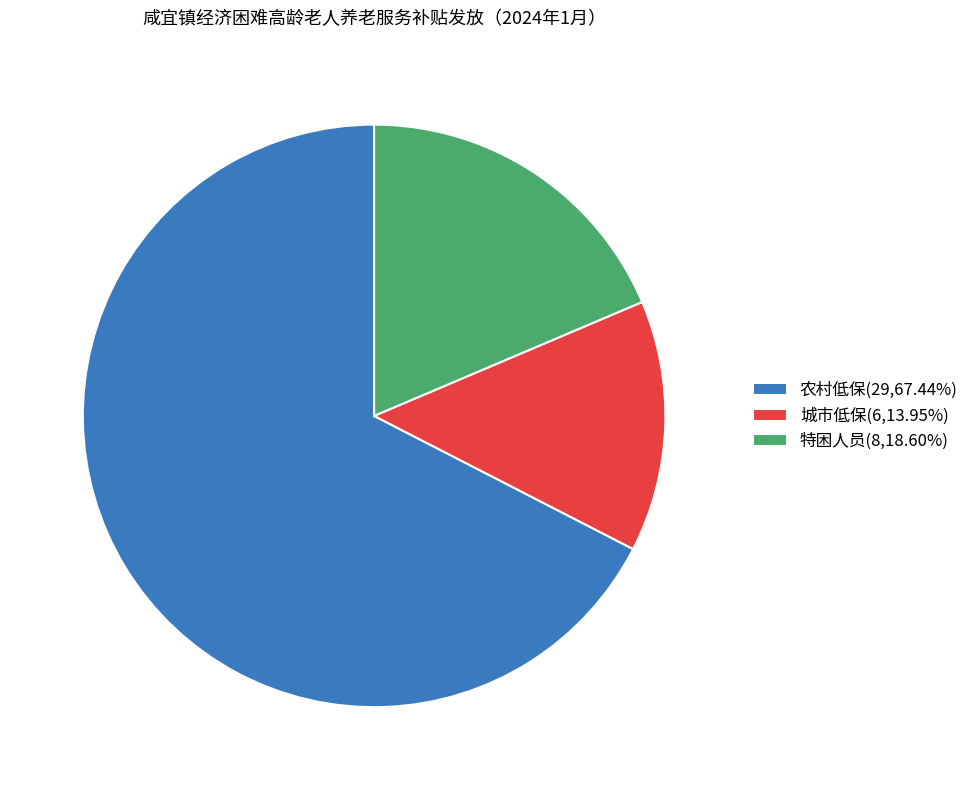

Rank the categories by value from lowest to highest.

城市低保, 特困人员, 农村低保